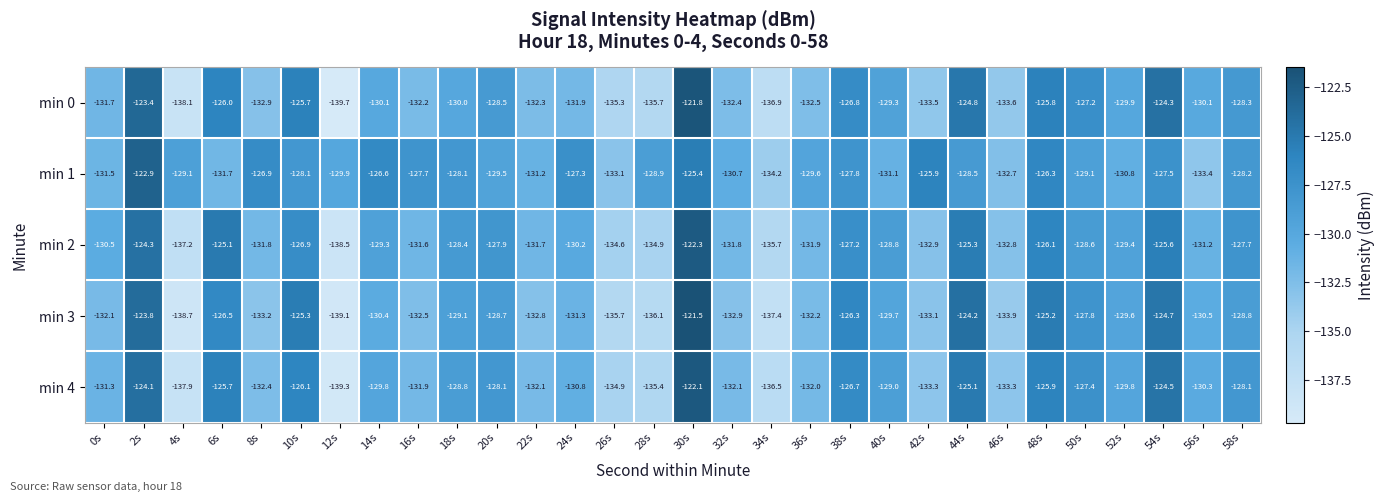

At 22s, list the series in order from largest to smallest.

min 1, min 2, min 4, min 0, min 3